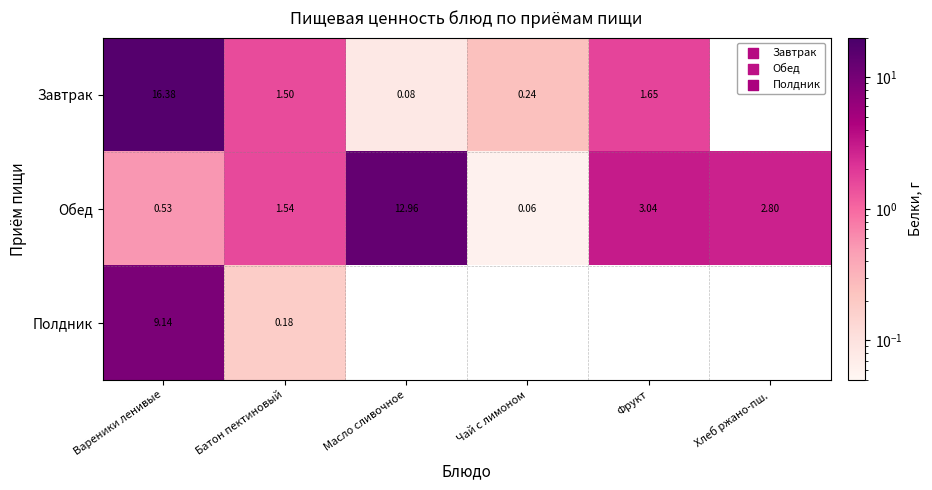

At which label is Обед closest to 6?

Фрукт